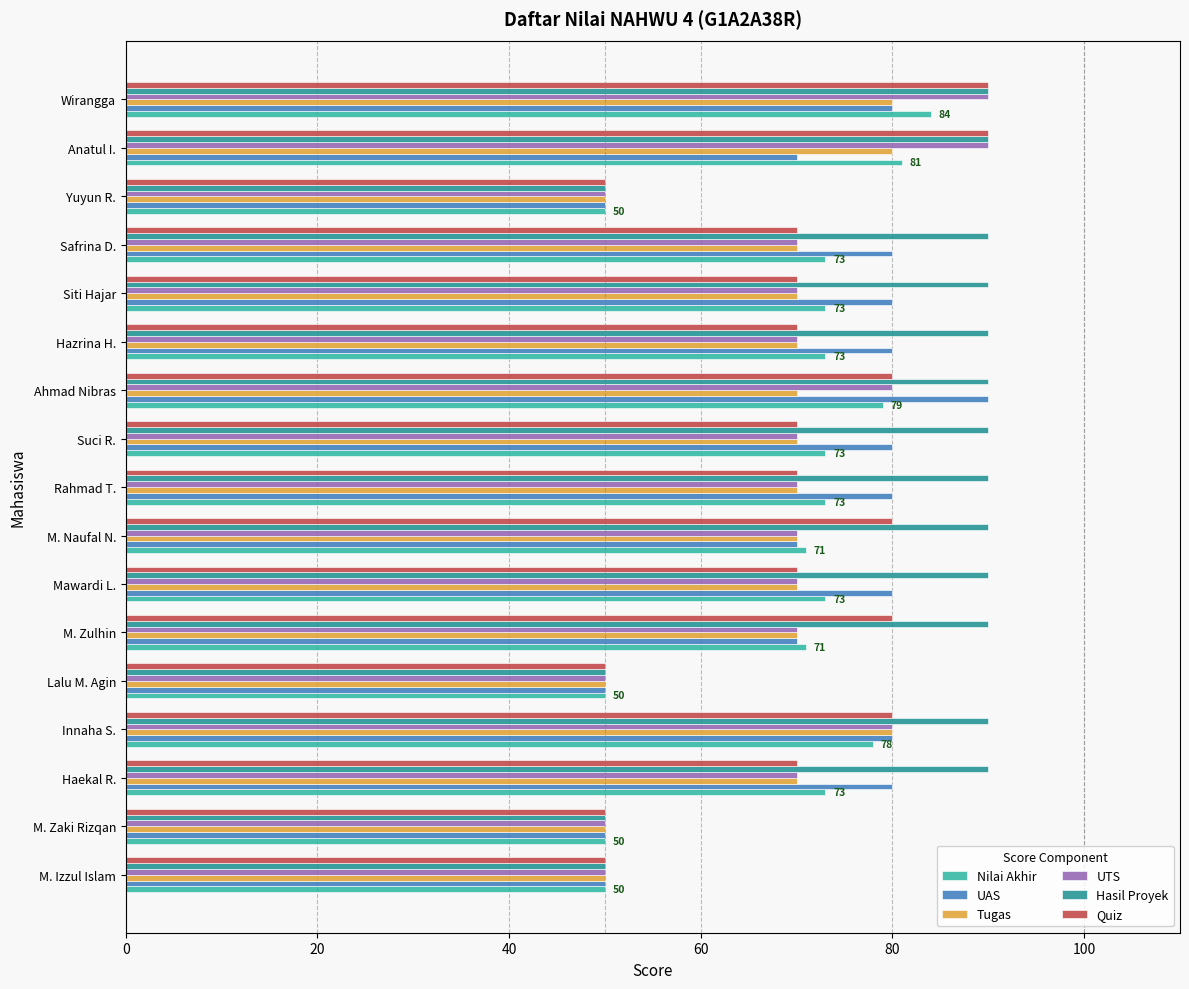

Is it true that UAS equals 50 at Lalu M. Agin?

True